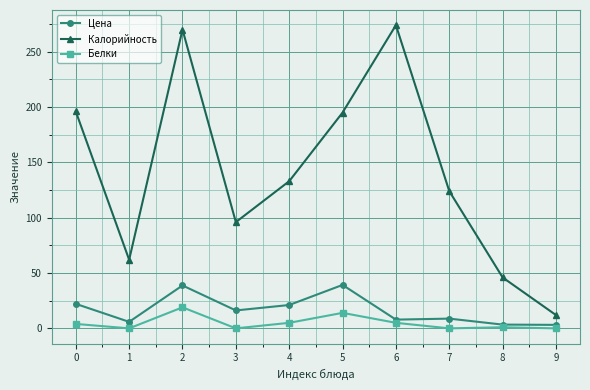

At how many categories does at least one series exceed 37?

9